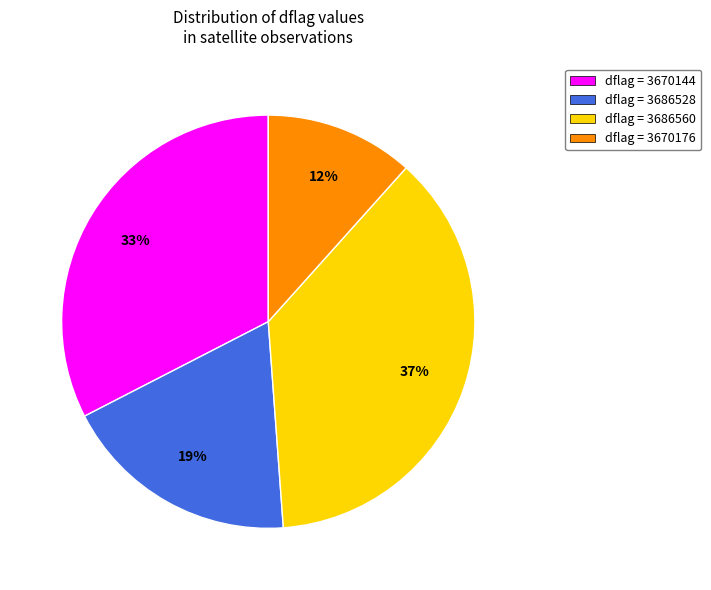

Rank the categories by value from lowest to highest.

dflag = 3670176, dflag = 3686528, dflag = 3670144, dflag = 3686560